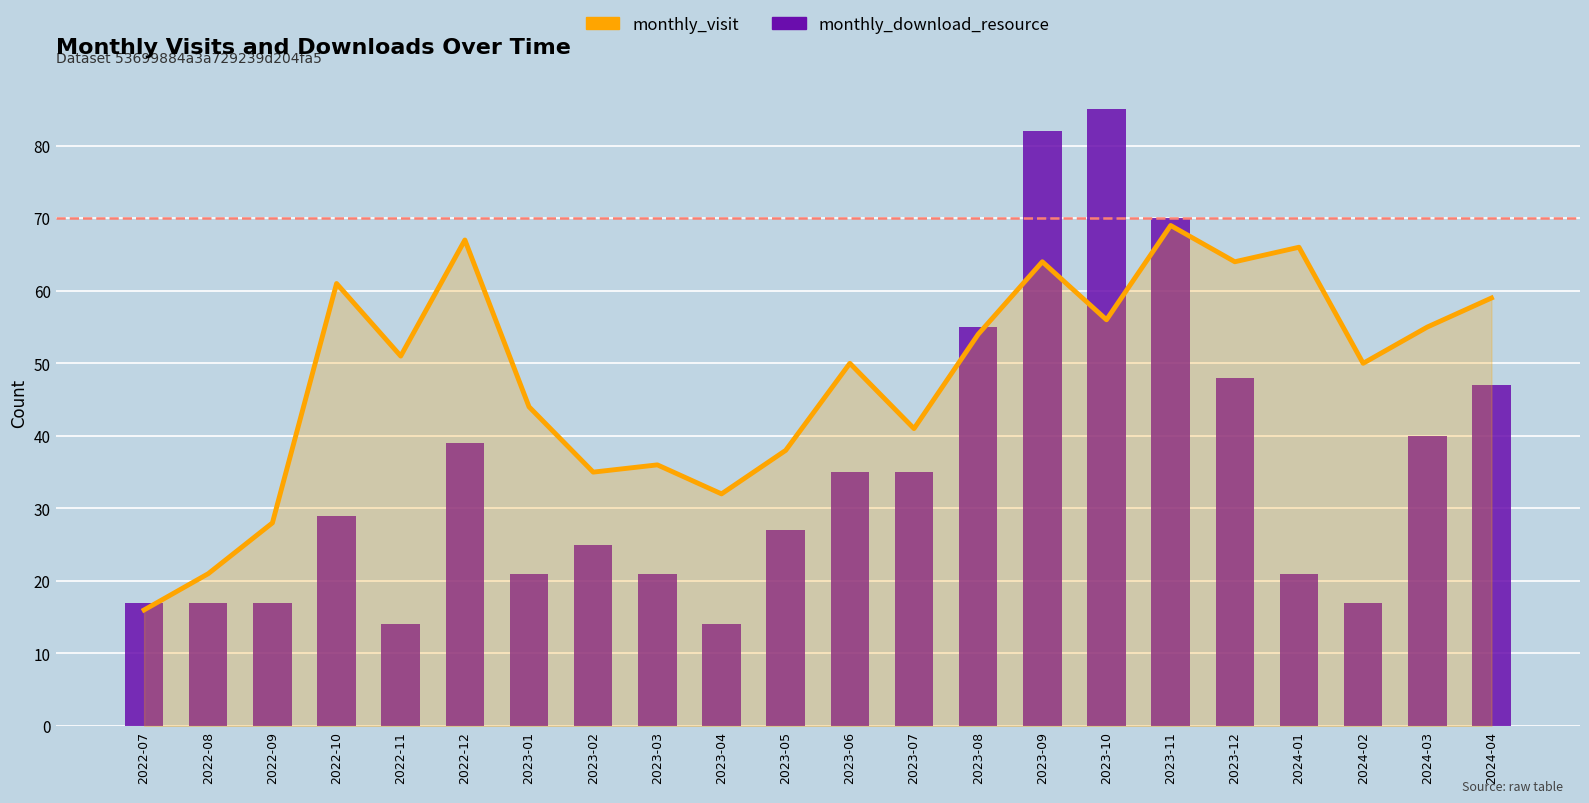

Reading right to left, extract all data points from this chart.

monthly_visit: 59	55	50	66	64	69	56	64	54	41	50	38	32	36	35	44	67	51	61	28	21	16
monthly_download_resource: 47	40	17	21	48	70	85	82	55	35	35	27	14	21	25	21	39	14	29	17	17	17